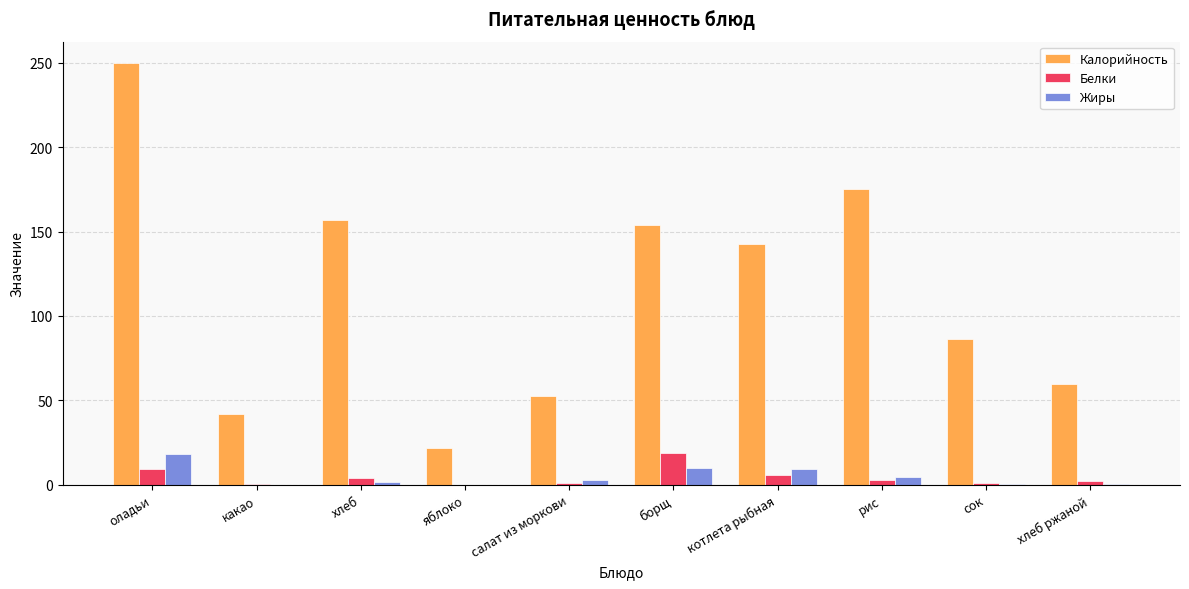

Which series changed the most between яблоко and борщ?

Калорийность